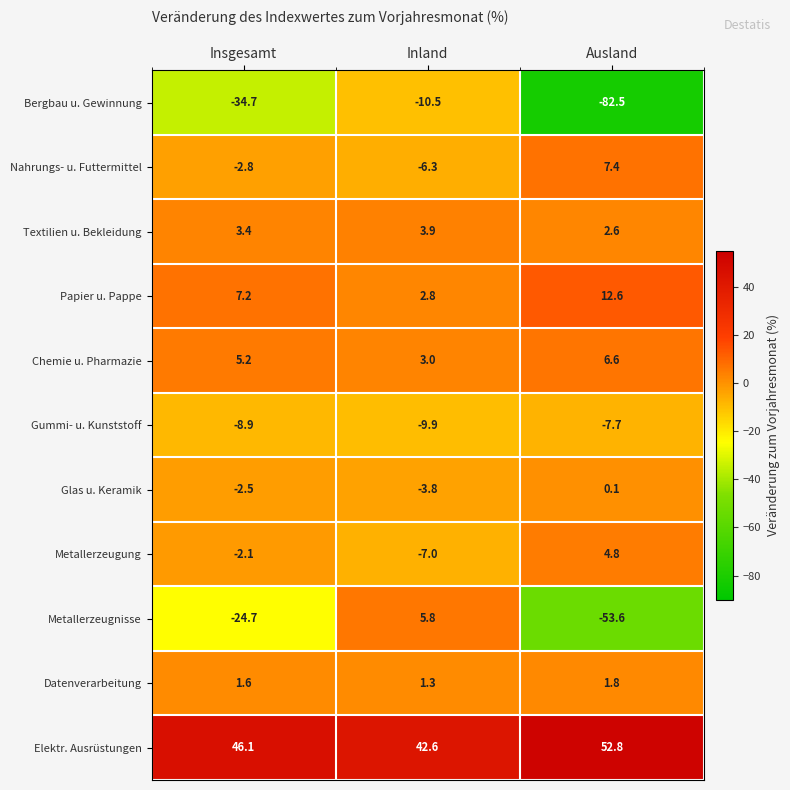

What is the highest value of the Elektr. Ausrüstungen series?

52.8